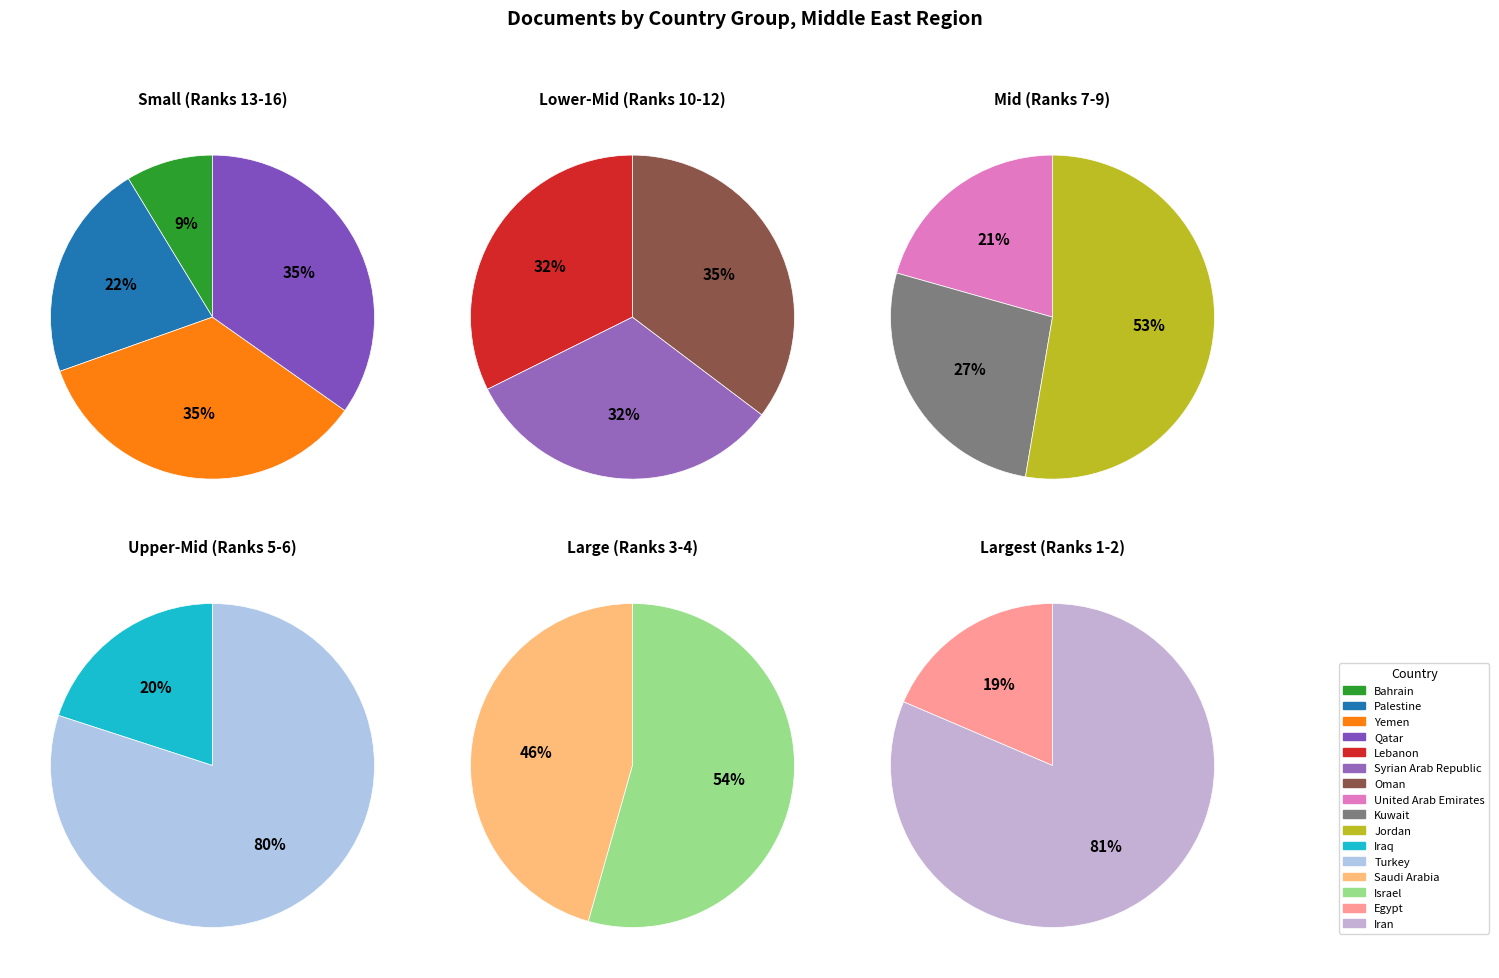

How many segments does this pie chart have?

16